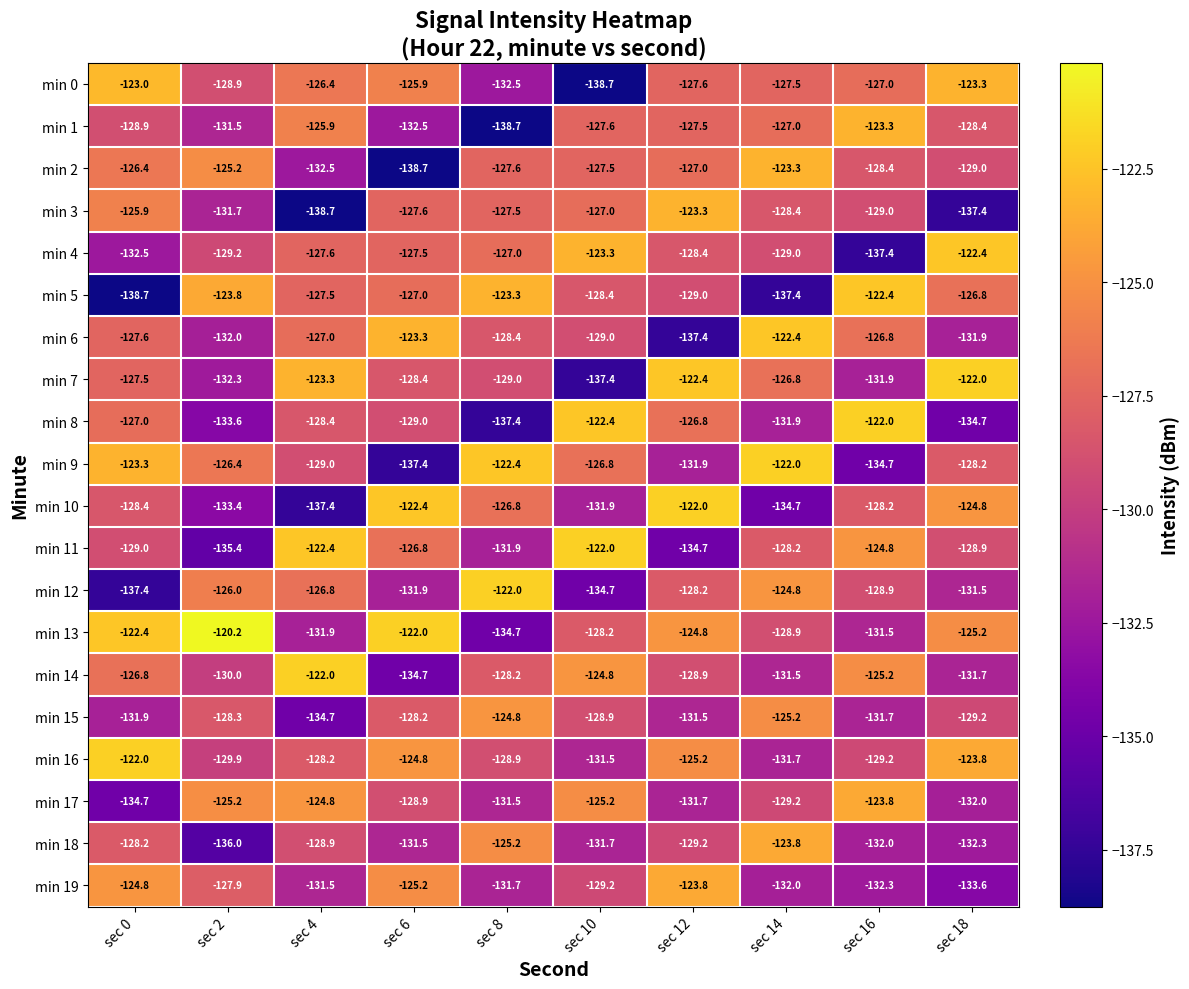

Where does the min 12 series first go above -128?

sec 2